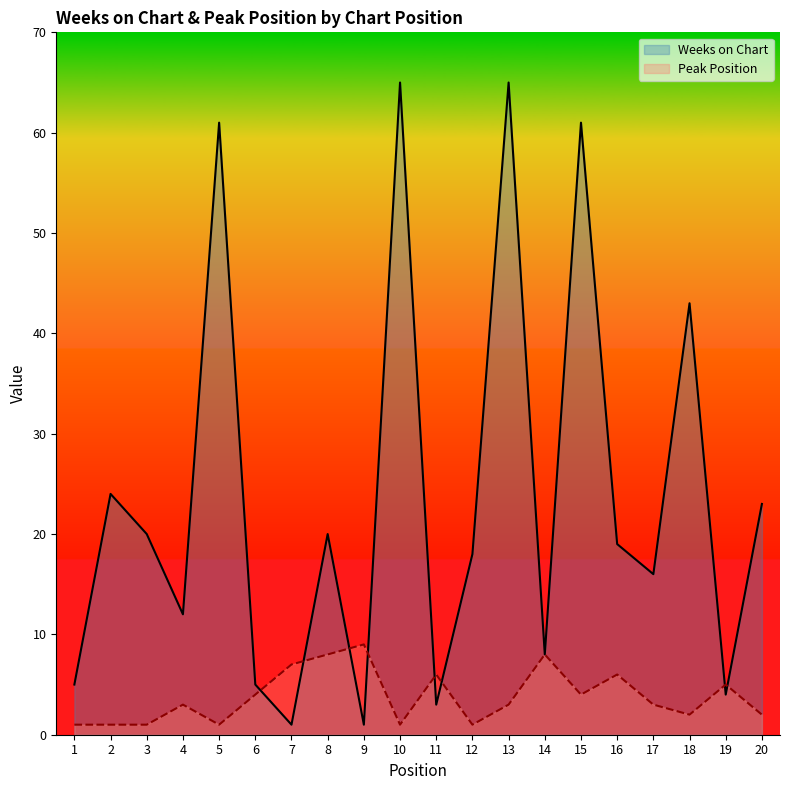

At which category does Weeks on Chart reach its first local valley?

4